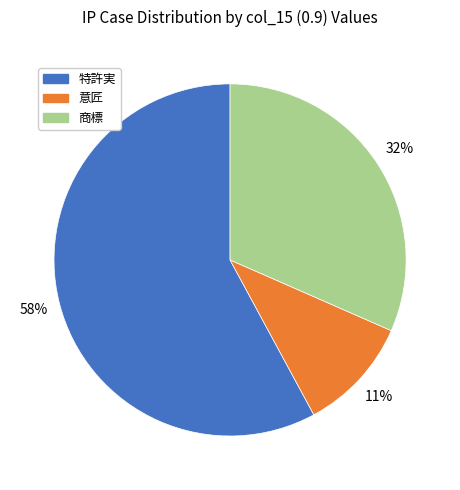

Is there a majority slice in this chart?

Yes